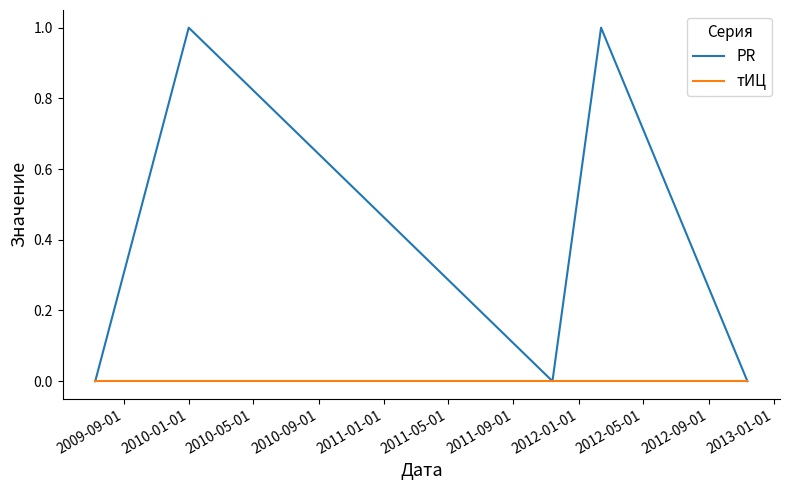

Which series has the largest range (max minus min)?

PR